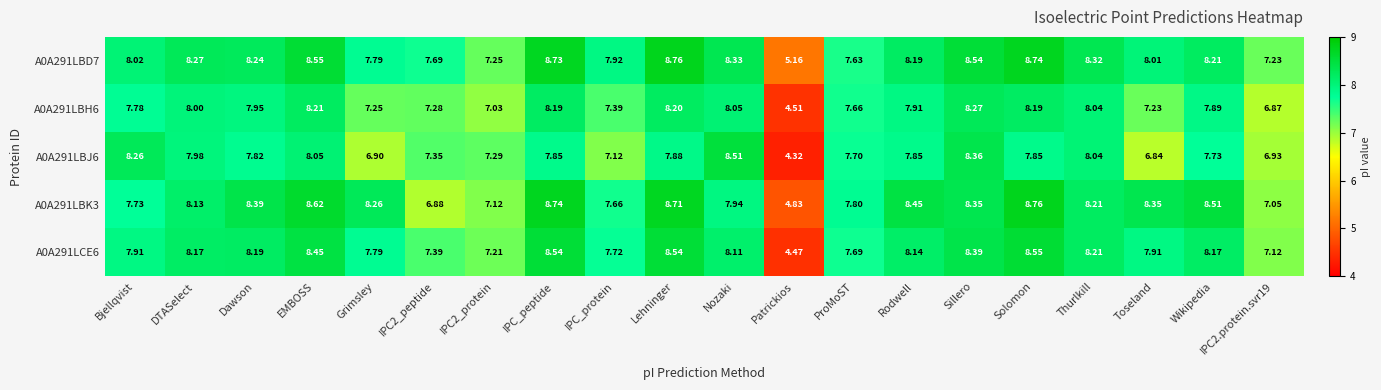

What is the total value across all series at IPC2_peptide?

36.6